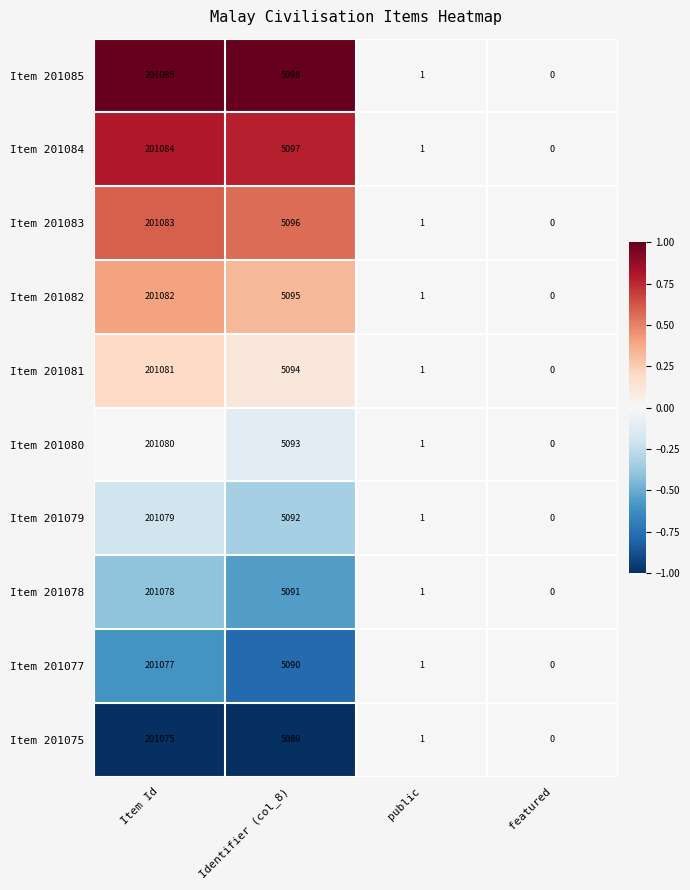

Which series has the largest total across all categories?

Item 201085